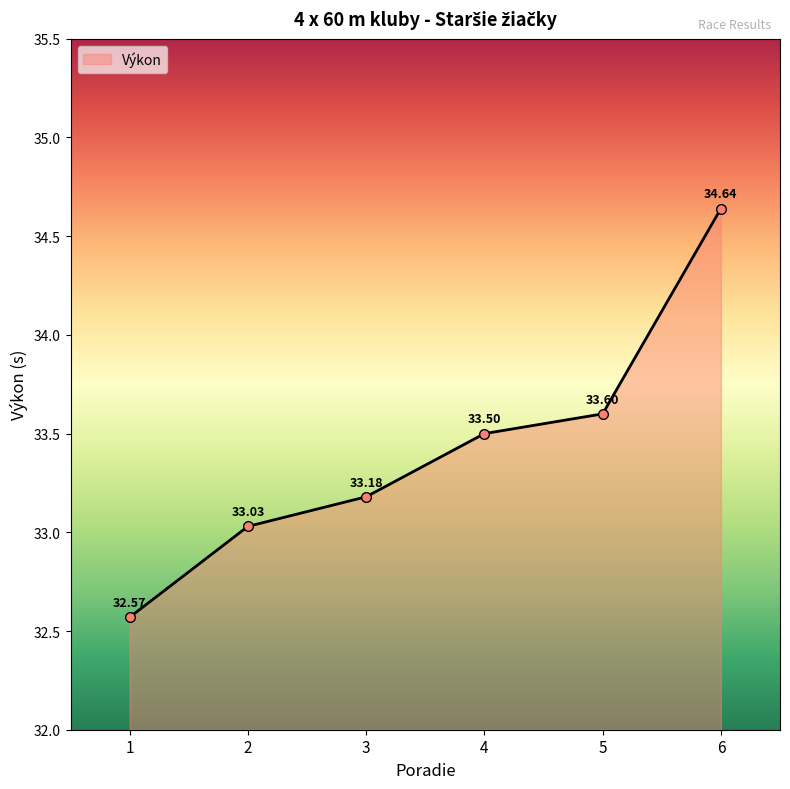

At which label does the data first exceed 33?

2